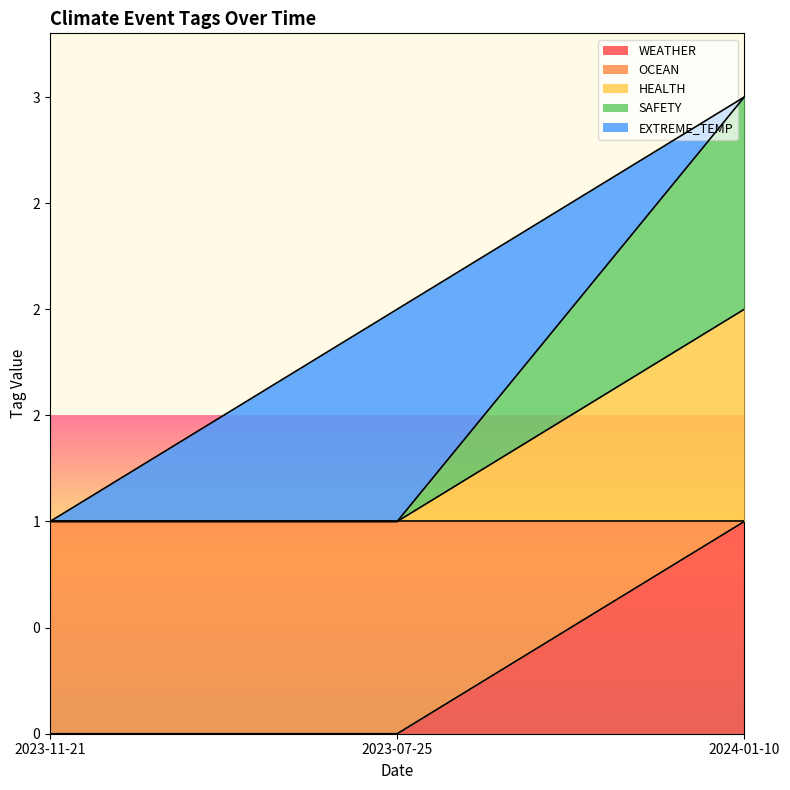

What is the difference between the OCEAN values at 2024-01-10 and 2023-11-21?

1